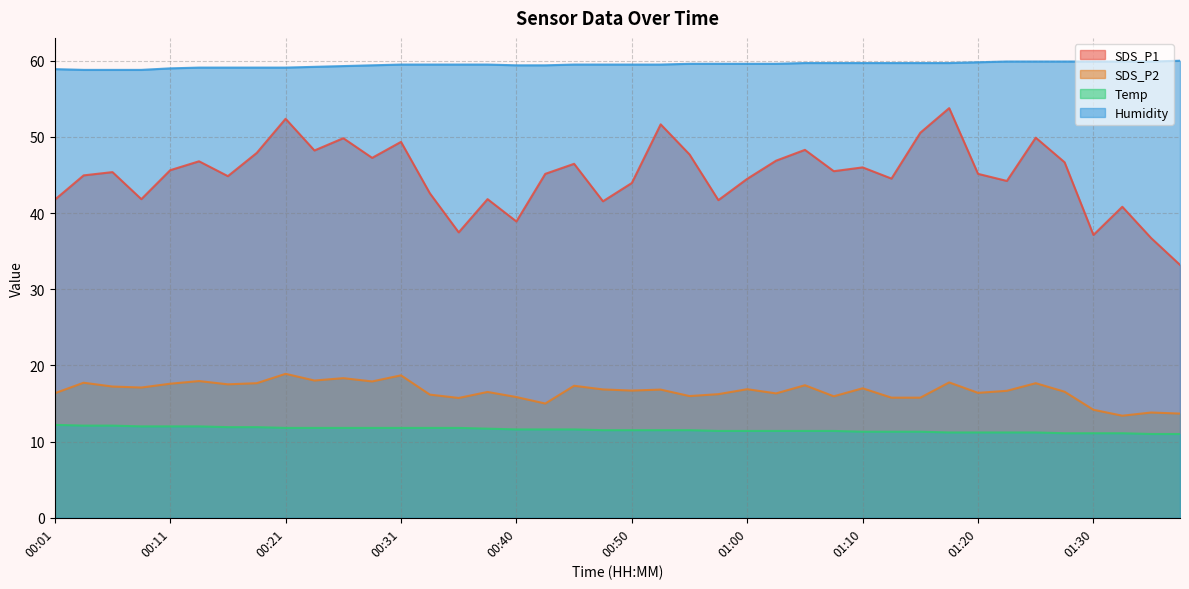

The Temp series shows 12.0 at 00:13. True or false?

True